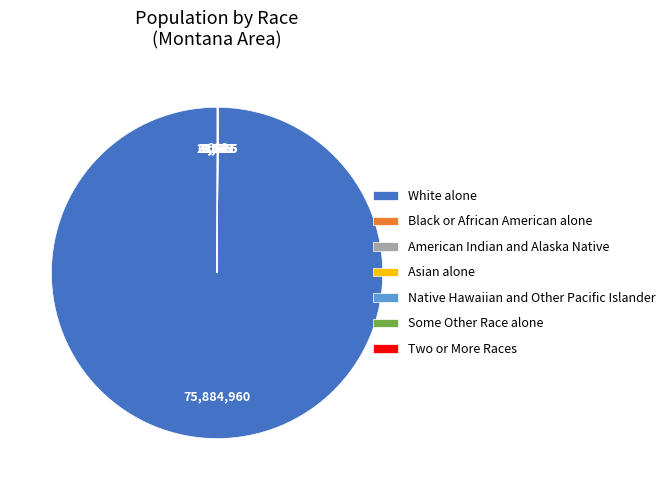

Which category has the biggest portion of the pie?

White alone